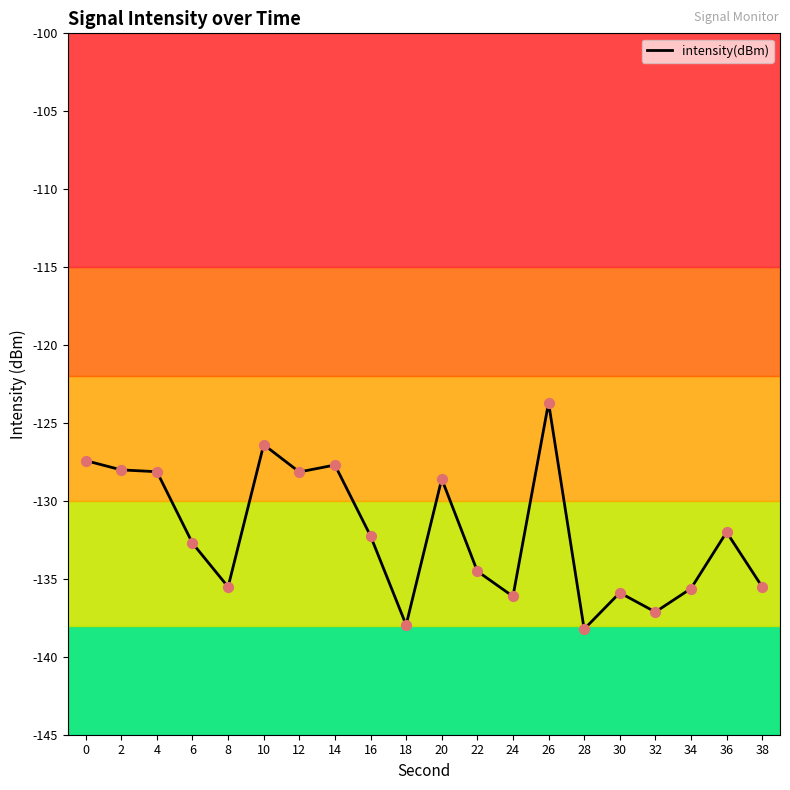

What is the change in value from 6 to 20?

+4.1